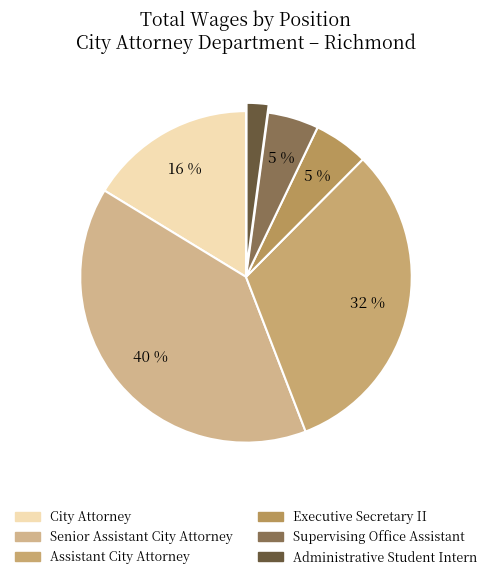

Do Senior Assistant City Attorney and Executive Secretary II together represent more than half of the pie?

No